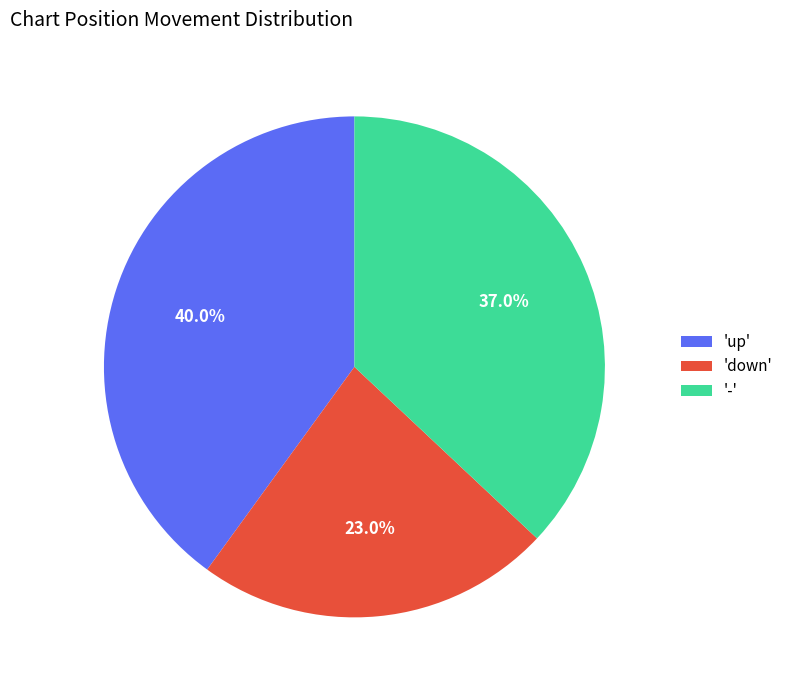

Which has a higher value, 'down' or '-'?

'-'